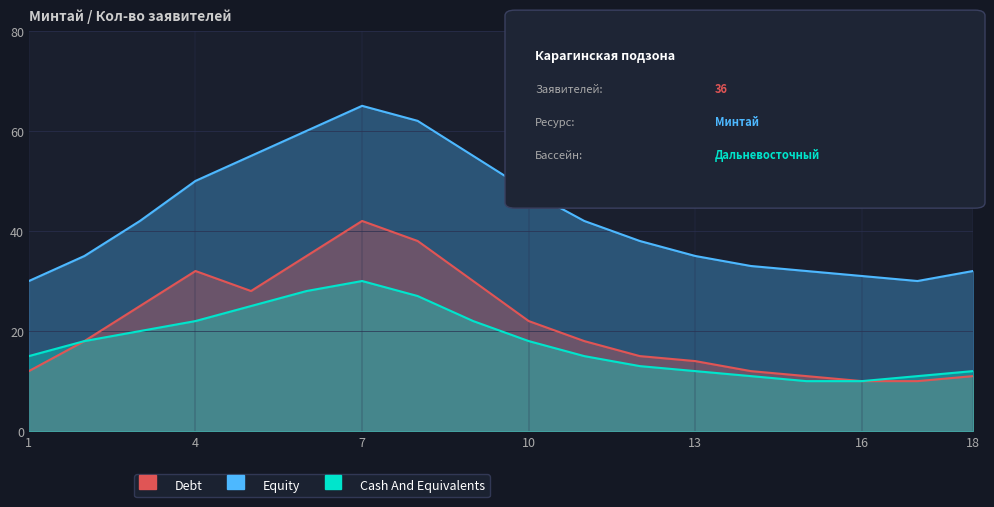

Count the number of categories in the chart.

18